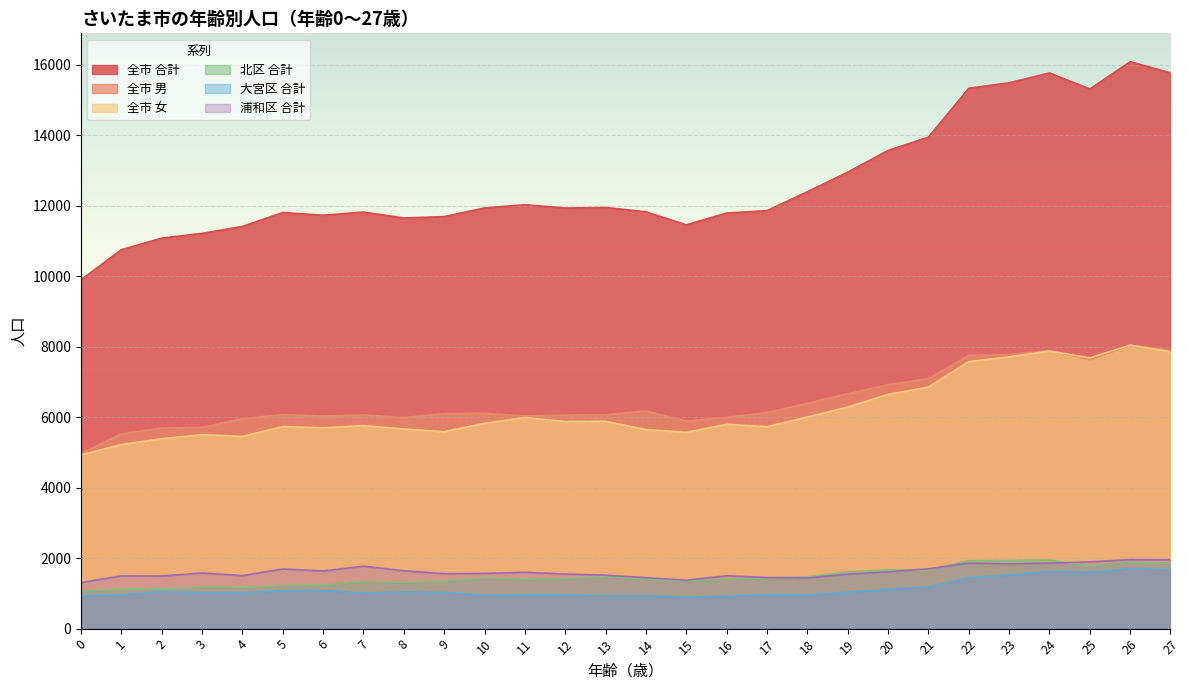

Which series has the widest spread of values?

全市 合計